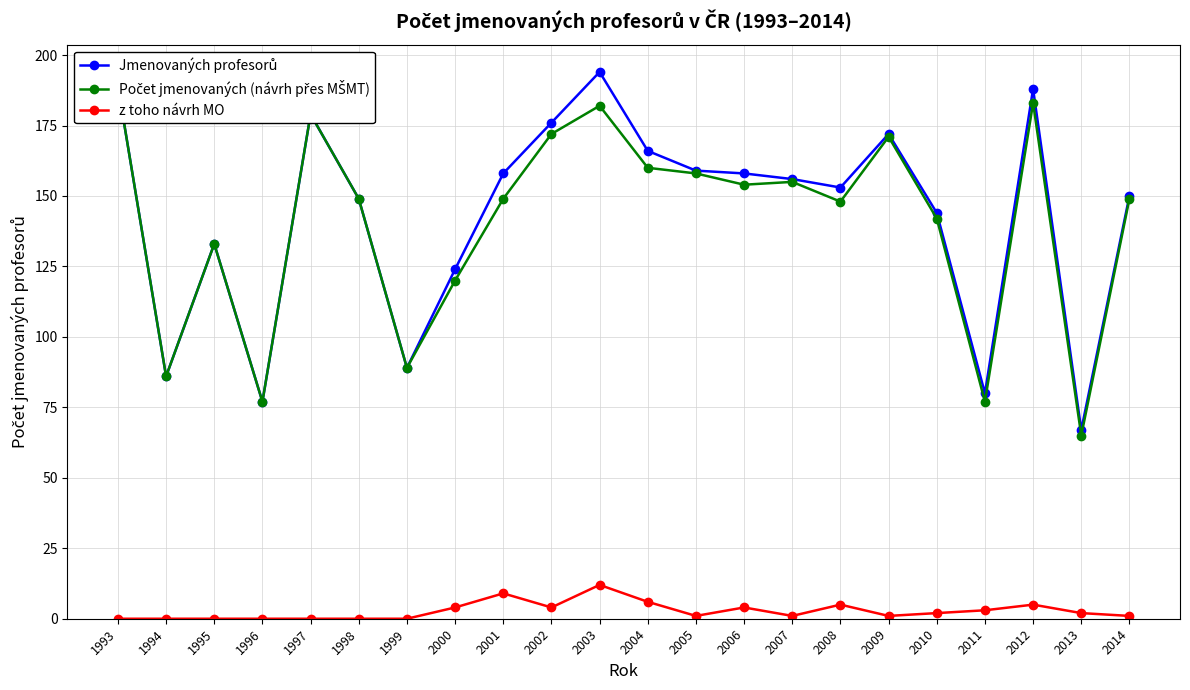

True or false: Jmenovaných profesorů has more than 1 interior local peaks.

True